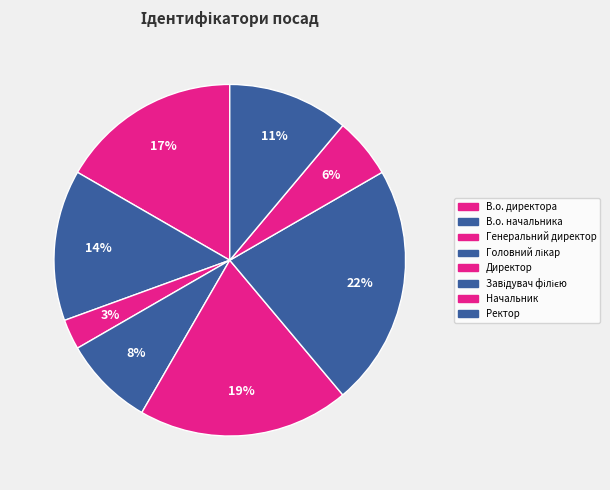

Is it true that Ректор is 1% of the pie?

False